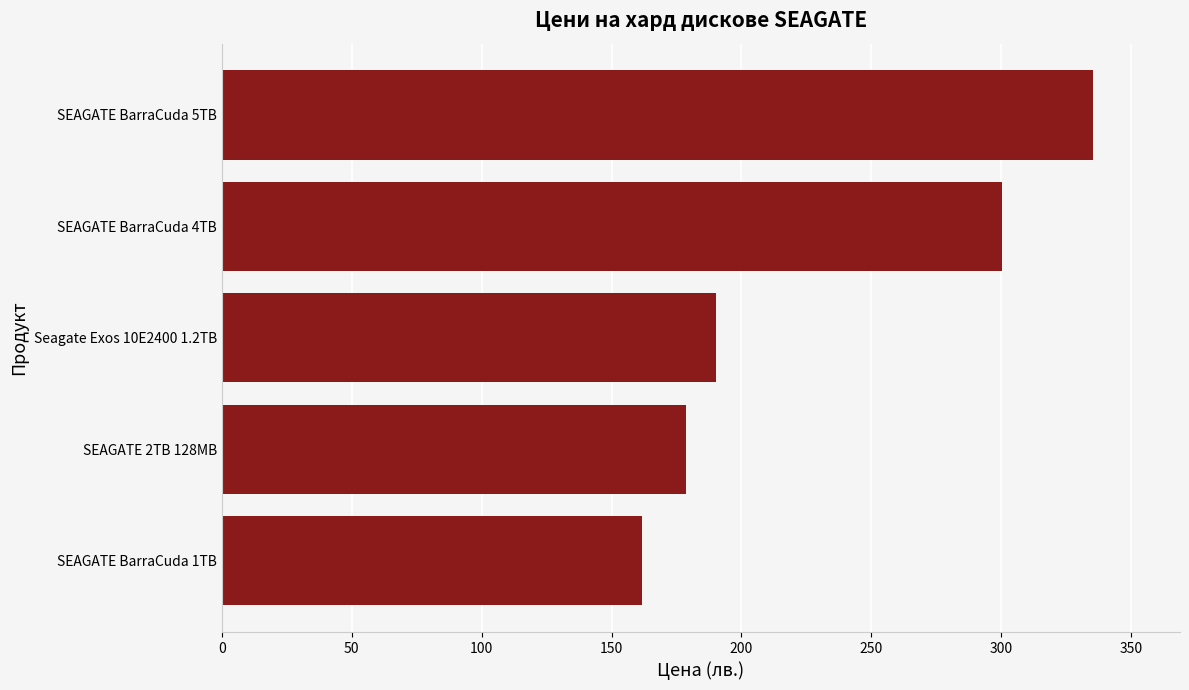

Which has a higher value, SEAGATE BarraCuda 4TB or SEAGATE BarraCuda 1TB?

SEAGATE BarraCuda 4TB